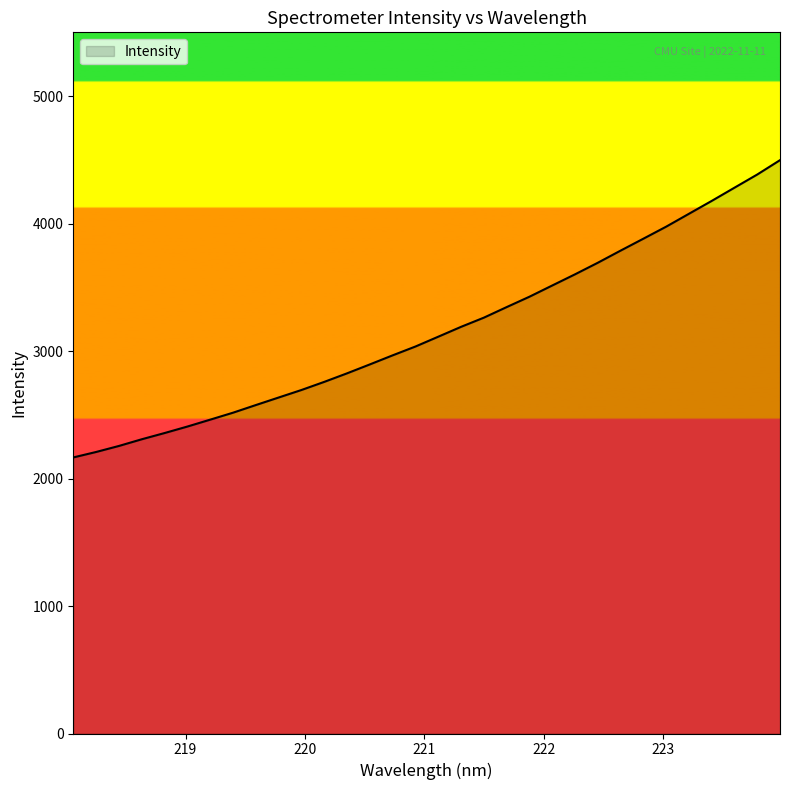

What is the difference between the maximum and minimum values?

2331.9